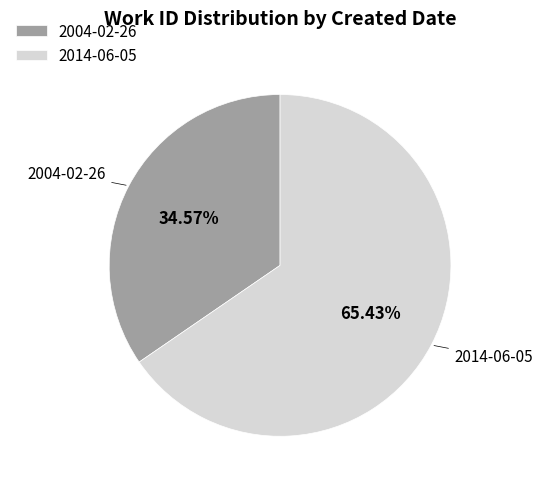

How many segments does this pie chart have?

2